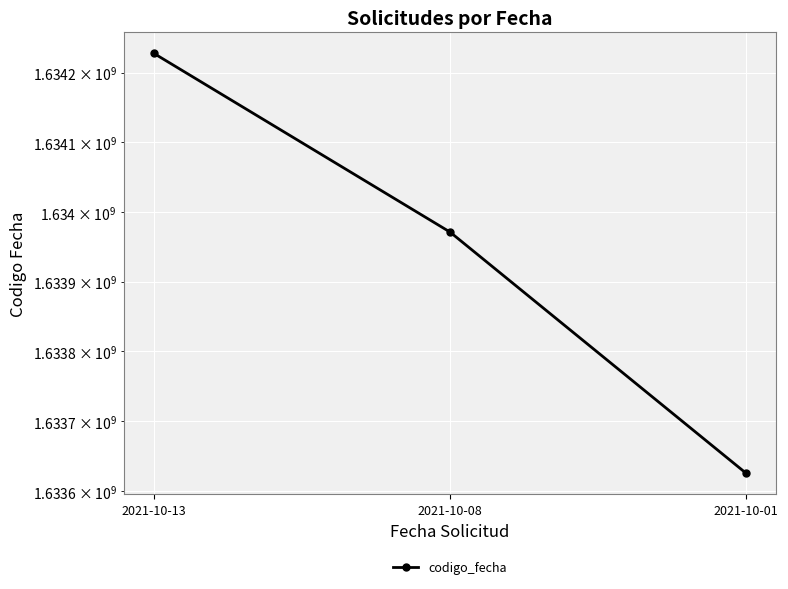

What is the difference between the values at 2021-10-01 and 2021-10-08?

345980